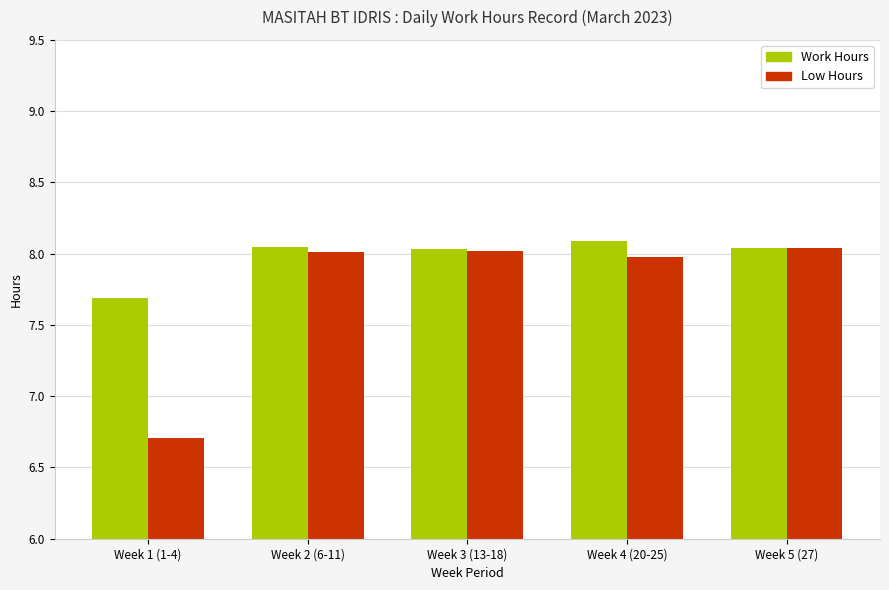

True or false: Work Hours has a value of 2.7 at Week 3 (13-18).

False